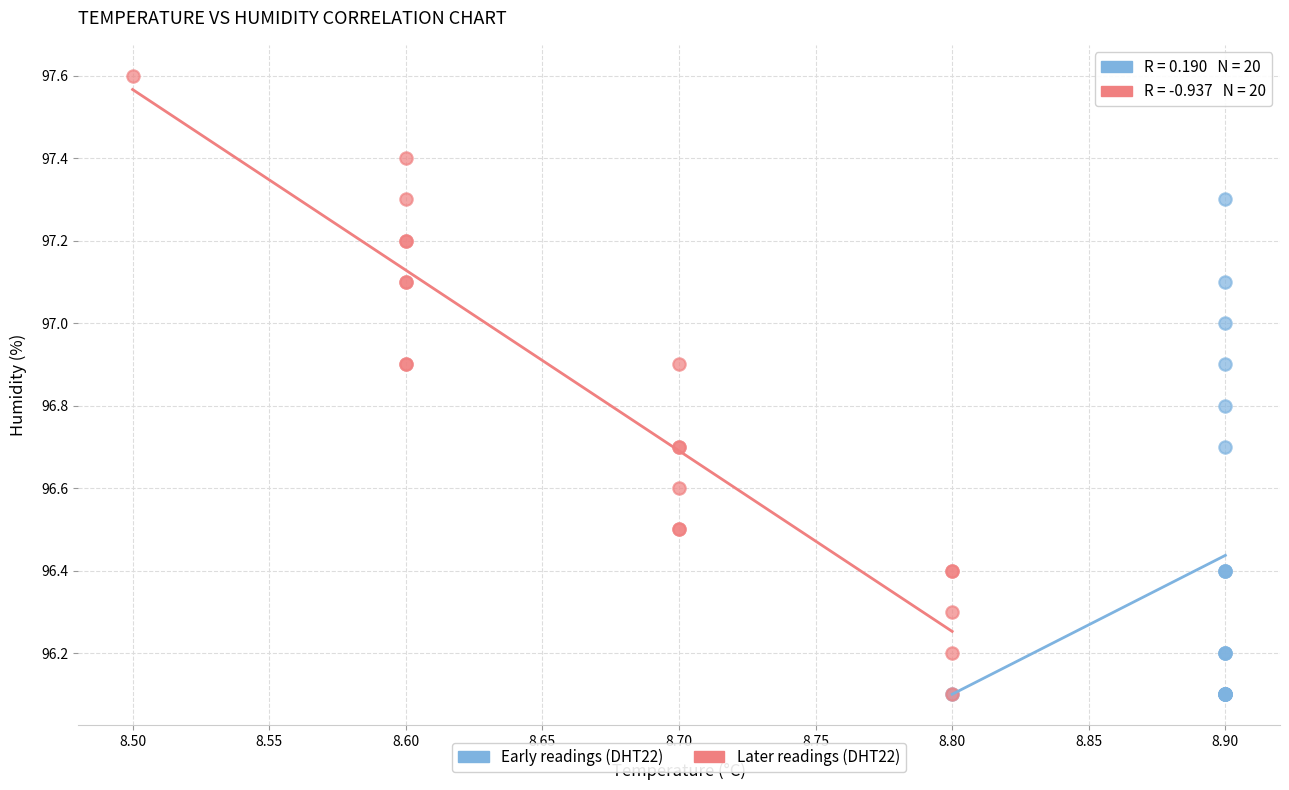

Which series reaches the maximum Y coordinate?

Later readings (DHT22)